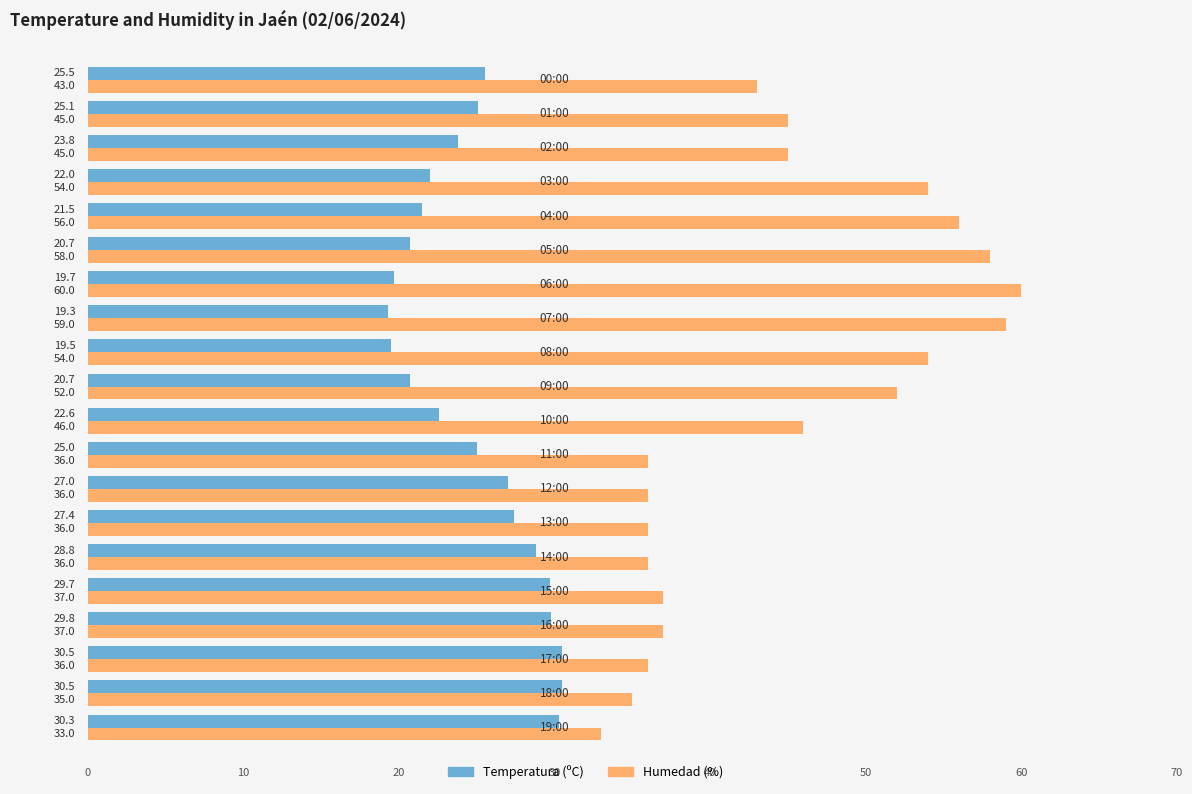

Which series has the largest range (max minus min)?

Humedad (%)